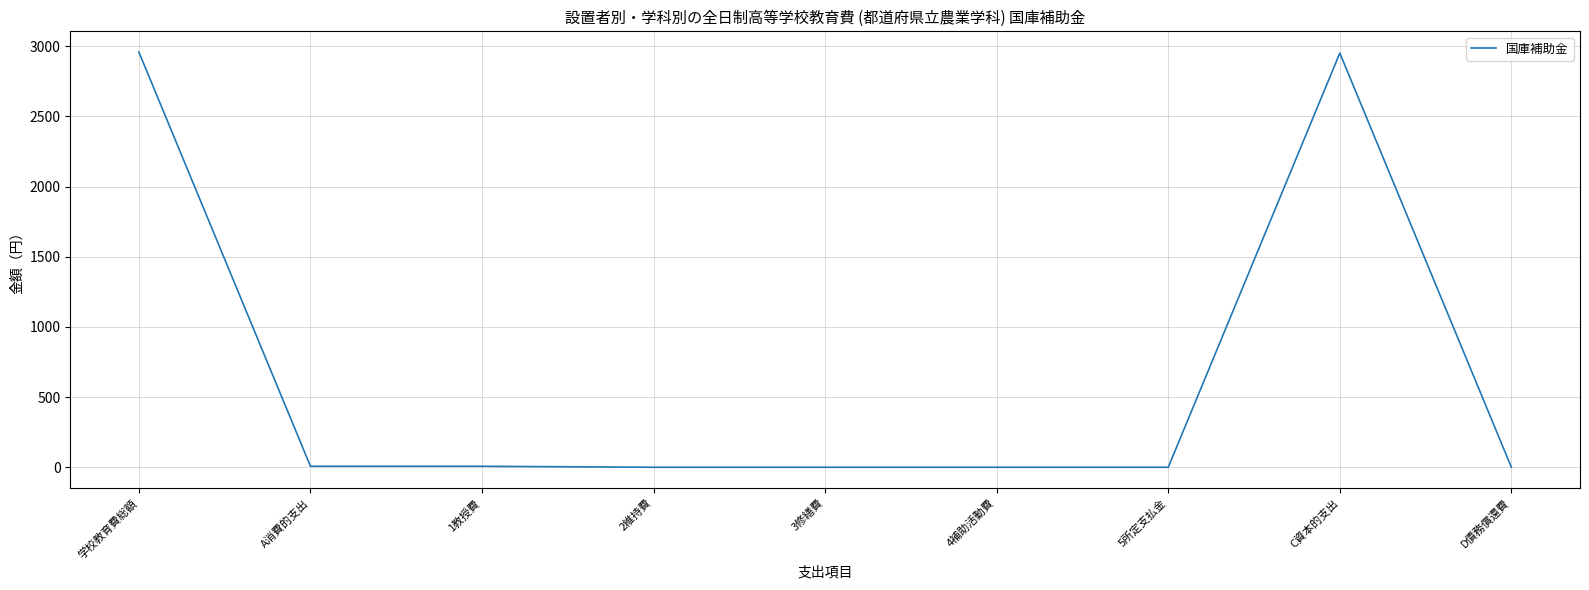

The value at 4補助活動費 is 1131. True or false?

False